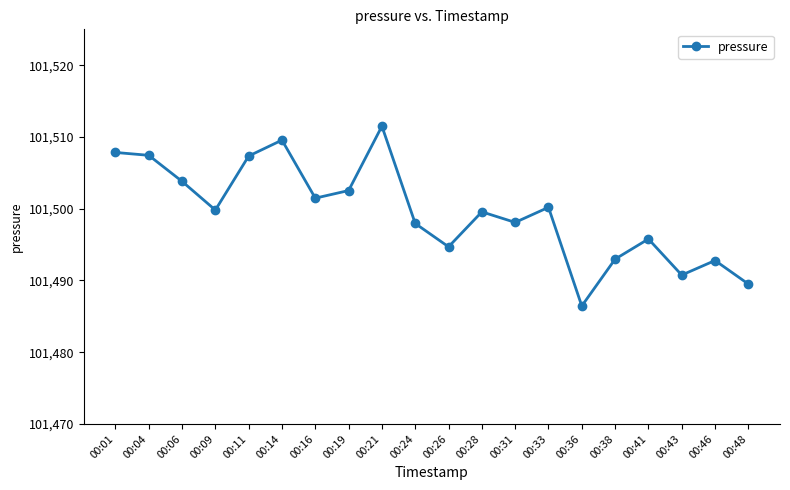

Which has a higher value, 00:28 or 00:46?

00:28